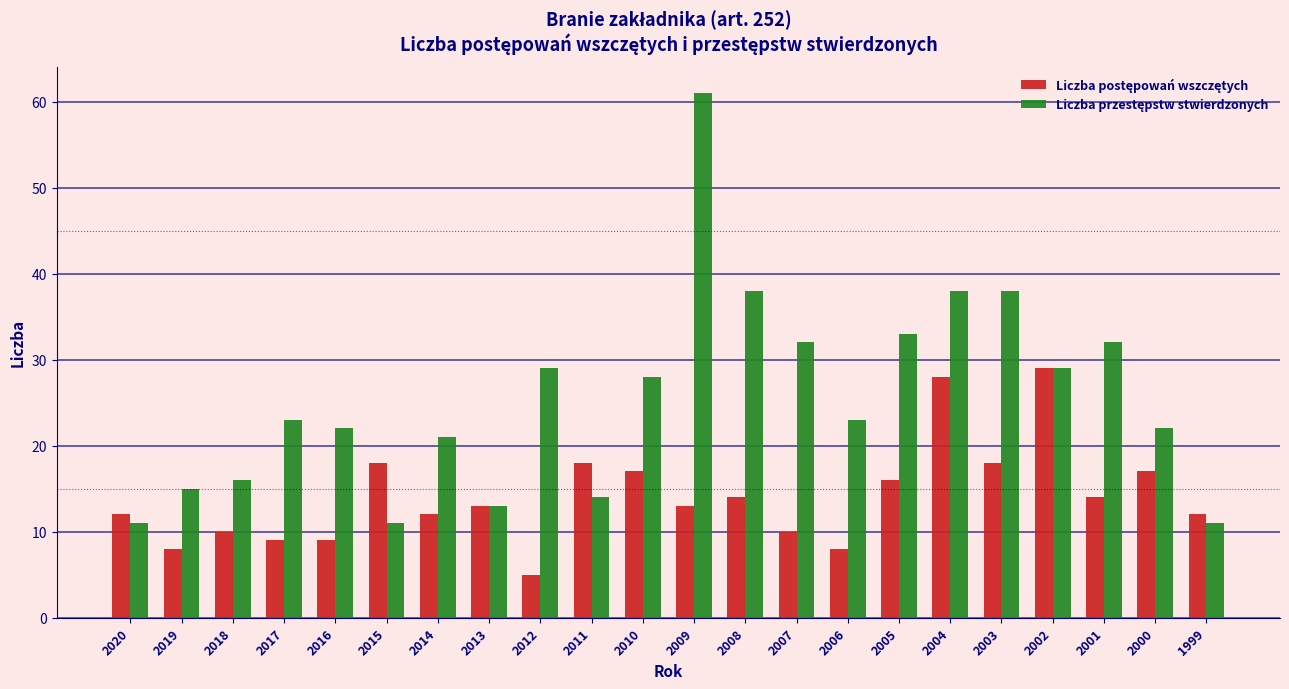

What is the difference between the highest and lowest values at 2018?

6